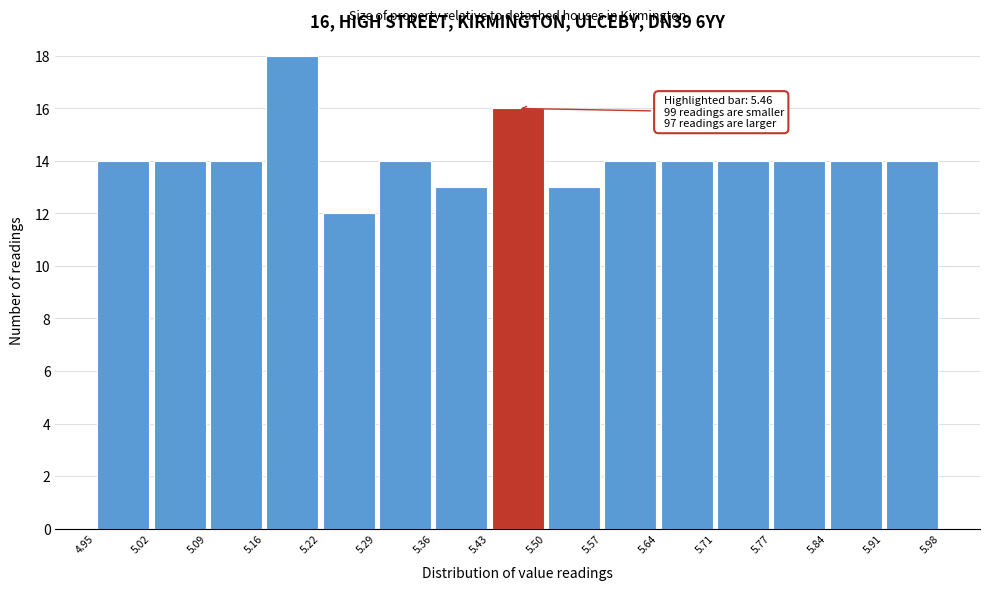

Which range on the x-axis has the tallest bar?

5.16 to 5.22